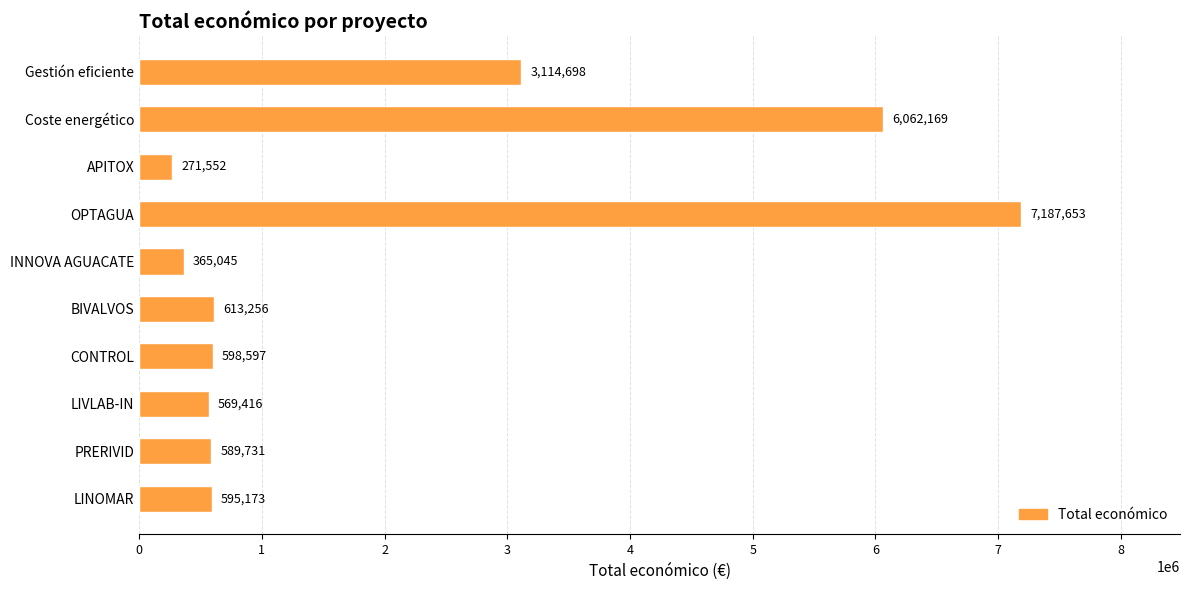

The value at CONTROL is 598597. True or false?

True